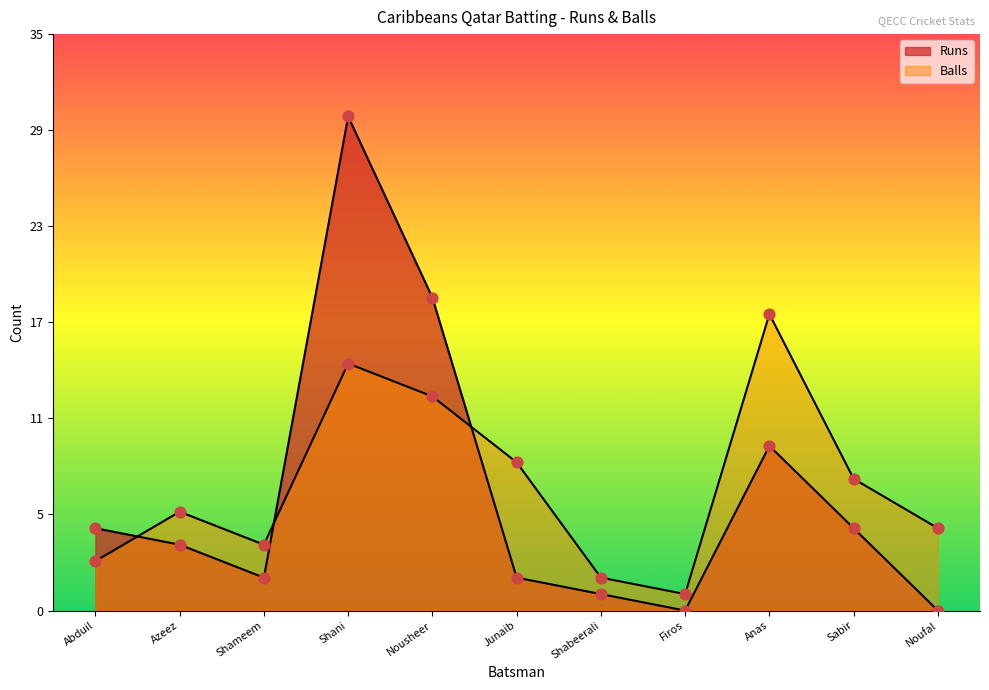

Is the value of Runs at Abduil greater than the value of Balls at Sabir?

No